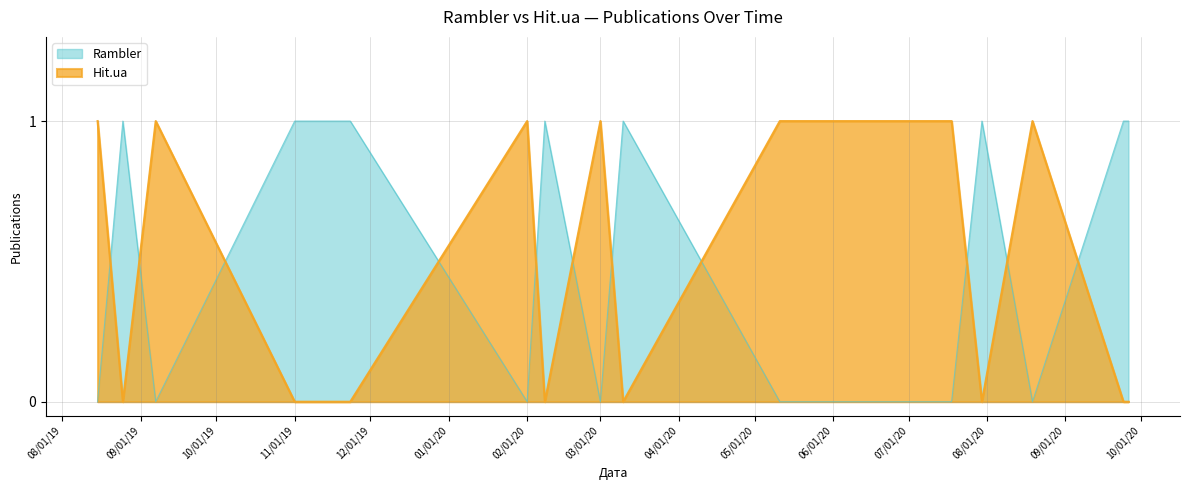

How many lines are shown in the chart?

2